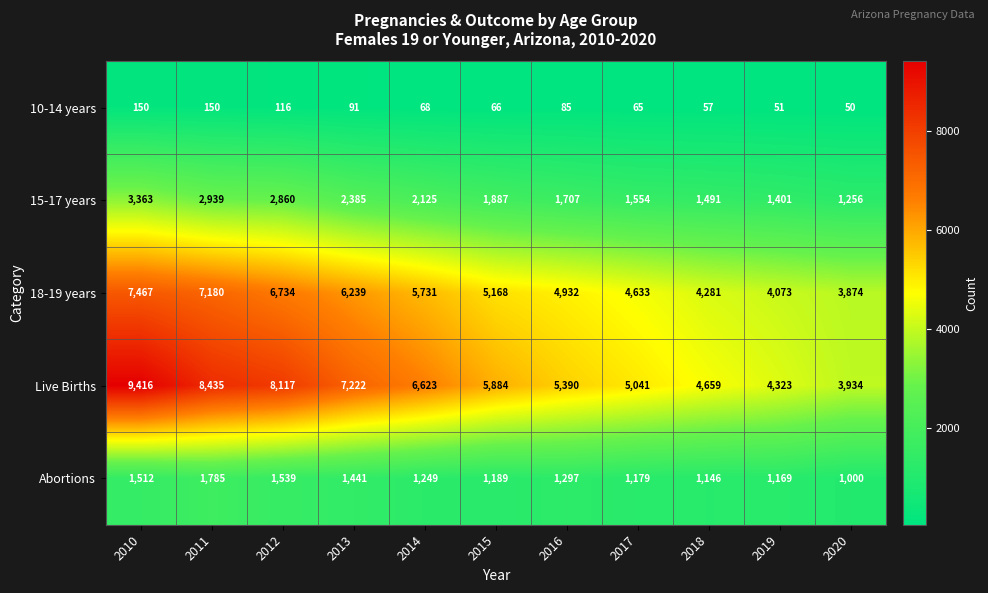

Which series has the widest spread of values?

Live Births